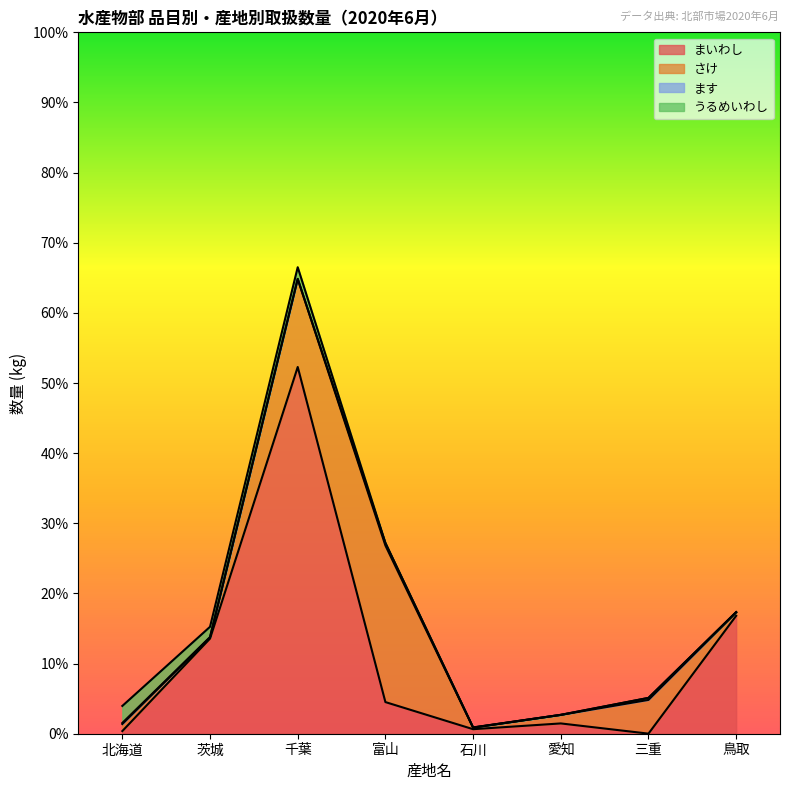

At 茨城, list the series in order from largest to smallest.

まいわし, うるめいわし, さけ, ます